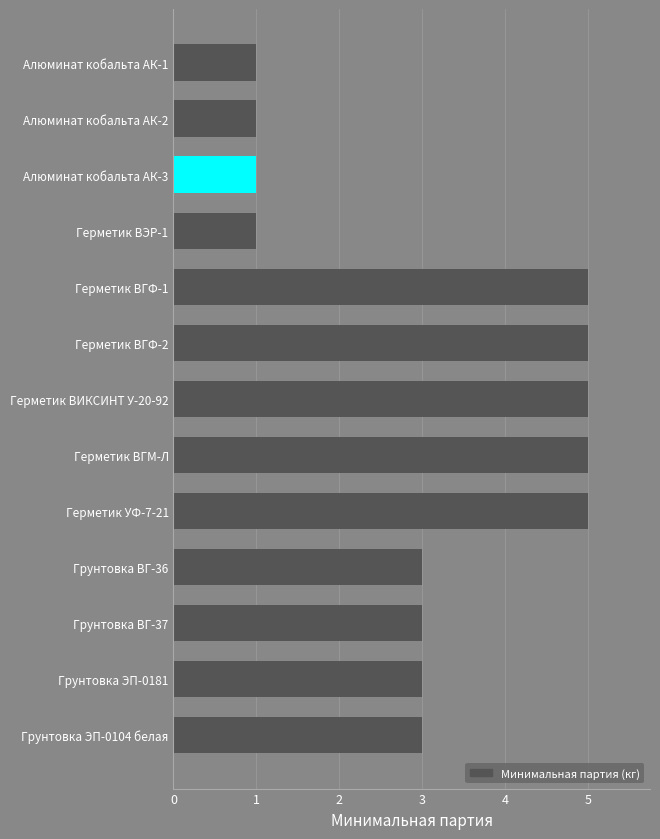

What is the label of the 13th bar from the top?

Грунтовка ЭП-0104 белая